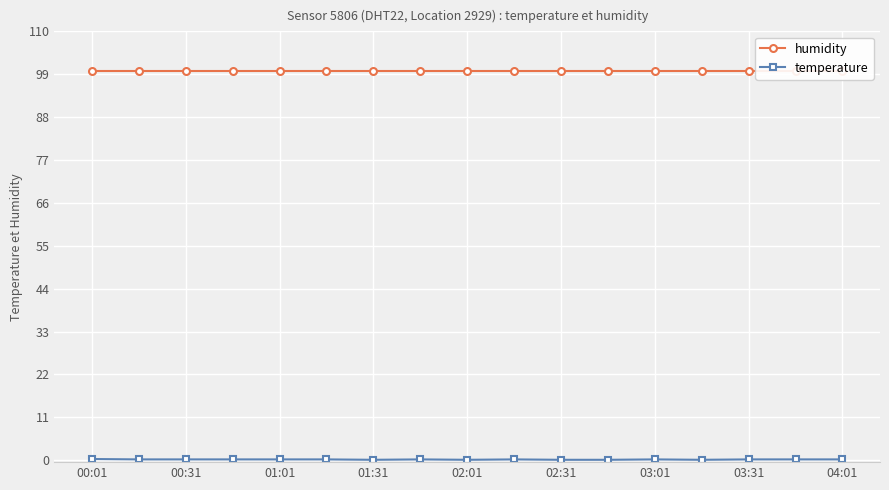

True or false: temperature has more than 0 points higher than both neighbors.

True